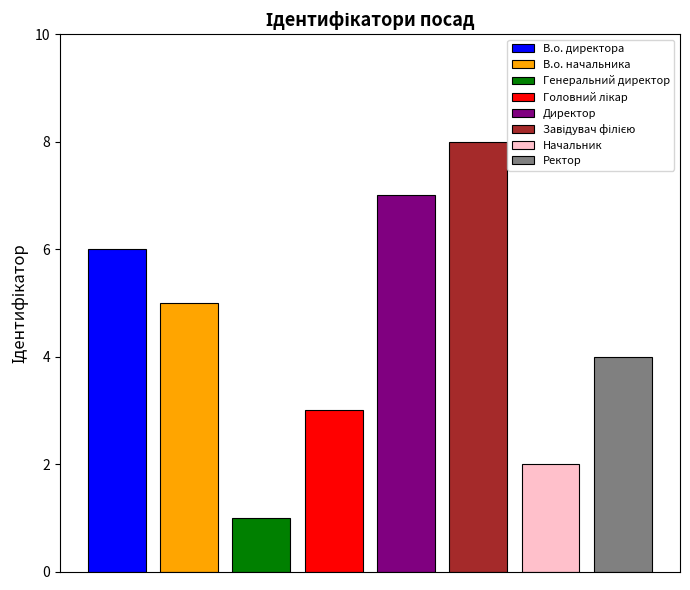

Where does the data first go above 5?

В.о. директора